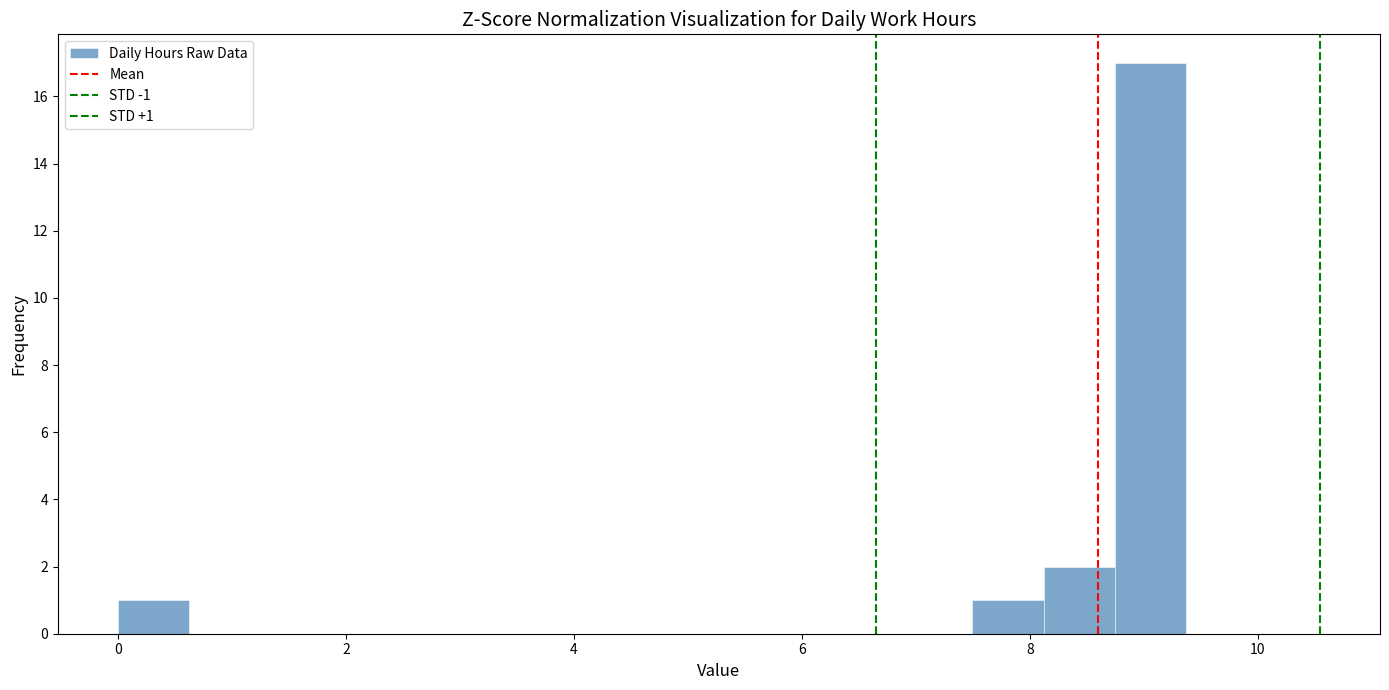

Around what value on the x-axis is the tallest bar? Give the approximate position of its centre, as read against the axis.

9.0